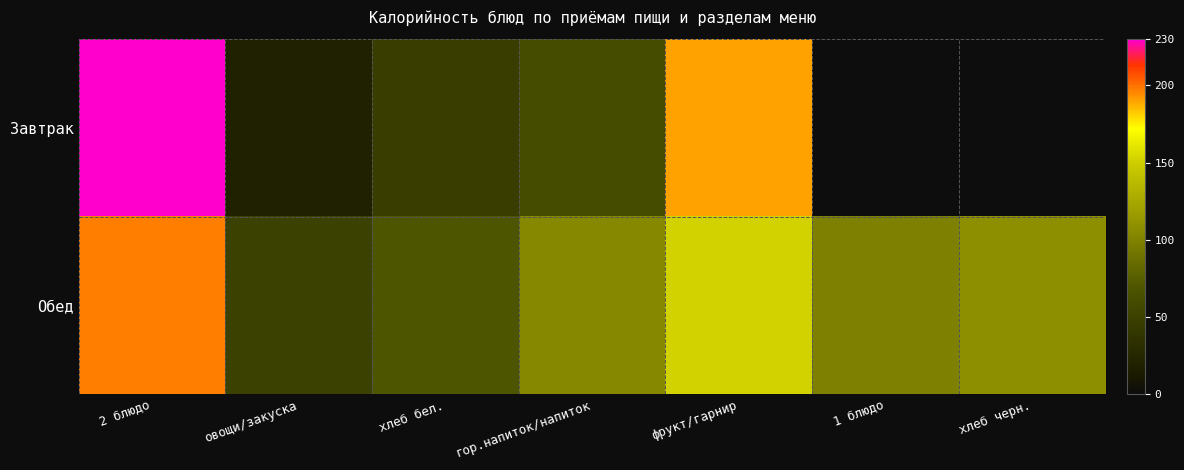

How many categories are shown in the chart?

7